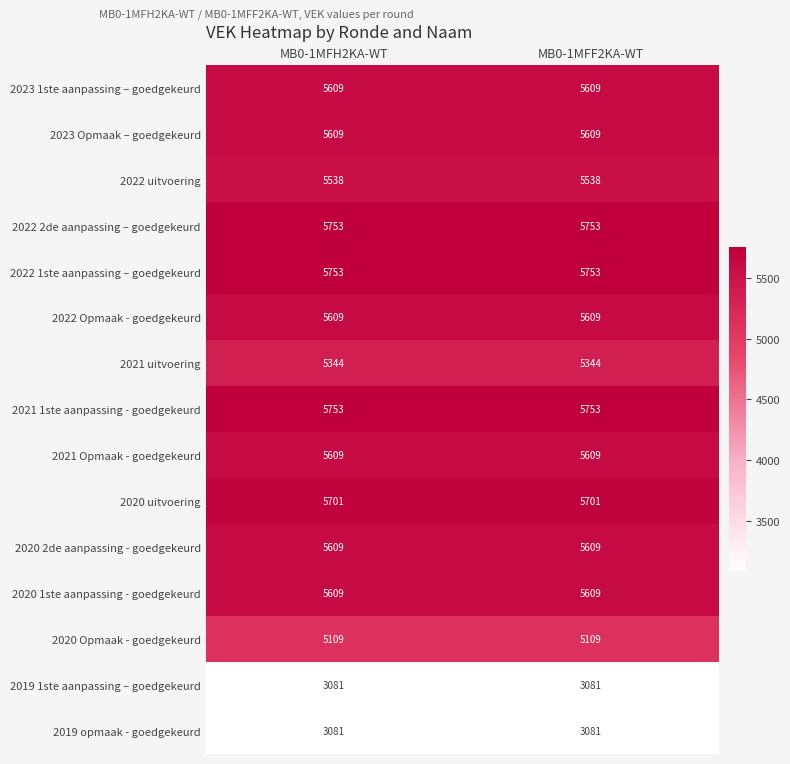

Reading left to right, extract all data points from this chart.

2023 1ste aanpassing – goedgekeurd: MB0-1MFH2KA-WT=5609	MB0-1MFF2KA-WT=5609
2023 Opmaak – goedgekeurd: MB0-1MFH2KA-WT=5609	MB0-1MFF2KA-WT=5609
2022 uitvoering: MB0-1MFH2KA-WT=5538	MB0-1MFF2KA-WT=5538
2022 2de aanpassing – goedgekeurd: MB0-1MFH2KA-WT=5753	MB0-1MFF2KA-WT=5753
2022 1ste aanpassing – goedgekeurd: MB0-1MFH2KA-WT=5753	MB0-1MFF2KA-WT=5753
2022 Opmaak - goedgekeurd: MB0-1MFH2KA-WT=5609	MB0-1MFF2KA-WT=5609
2021 uitvoering: MB0-1MFH2KA-WT=5344	MB0-1MFF2KA-WT=5344
2021 1ste aanpassing - goedgekeurd: MB0-1MFH2KA-WT=5753	MB0-1MFF2KA-WT=5753
2021 Opmaak - goedgekeurd: MB0-1MFH2KA-WT=5609	MB0-1MFF2KA-WT=5609
2020 uitvoering: MB0-1MFH2KA-WT=5701	MB0-1MFF2KA-WT=5701
2020 2de aanpassing - goedgekeurd: MB0-1MFH2KA-WT=5609	MB0-1MFF2KA-WT=5609
2020 1ste aanpassing - goedgekeurd: MB0-1MFH2KA-WT=5609	MB0-1MFF2KA-WT=5609
2020 Opmaak - goedgekeurd: MB0-1MFH2KA-WT=5109	MB0-1MFF2KA-WT=5109
2019 1ste aanpassing – goedgekeurd: MB0-1MFH2KA-WT=3081	MB0-1MFF2KA-WT=3081
2019 opmaak - goedgekeurd: MB0-1MFH2KA-WT=3081	MB0-1MFF2KA-WT=3081